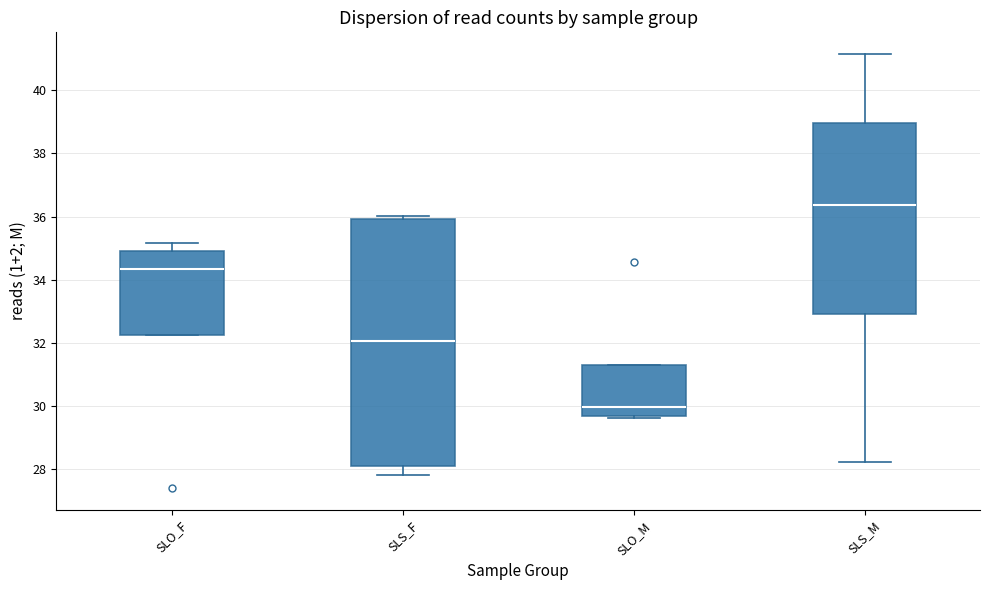

Which box is the tallest, from its lower edge to its upper edge?

SLS_F